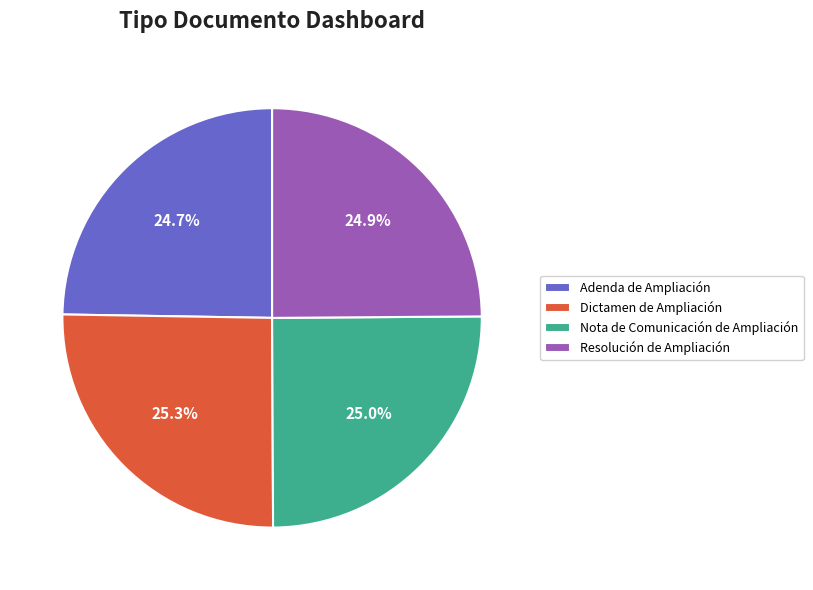

To the nearest percent, what percentage of the pie is Resolución de Ampliación?

25%